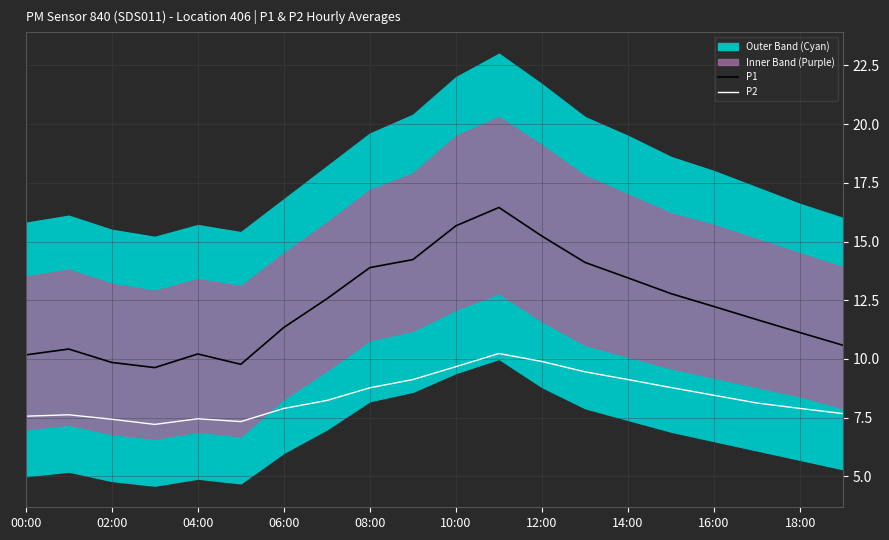

At 15, list the series in order from largest to smallest.

P1, P2